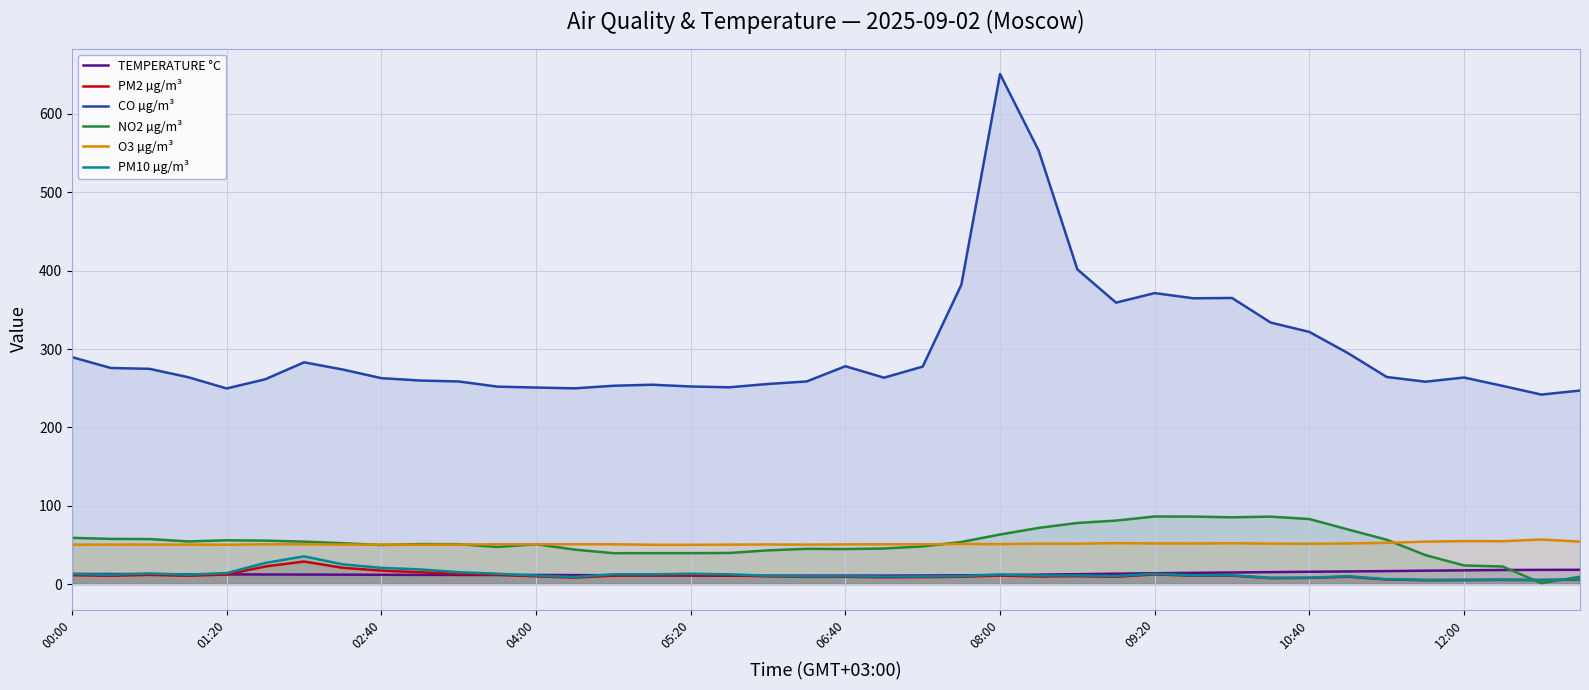

What is the maximum value shown in the chart?

651.0